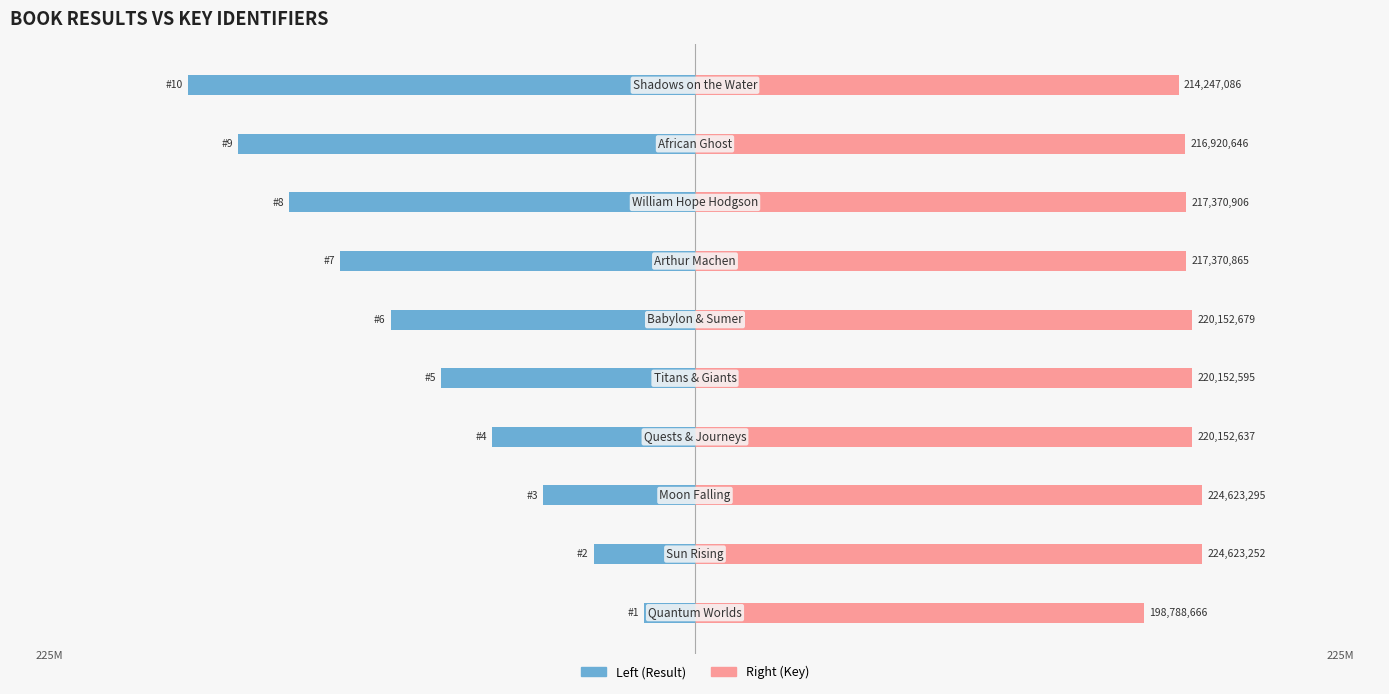

What is the difference between the highest and lowest values at 2?

292.0